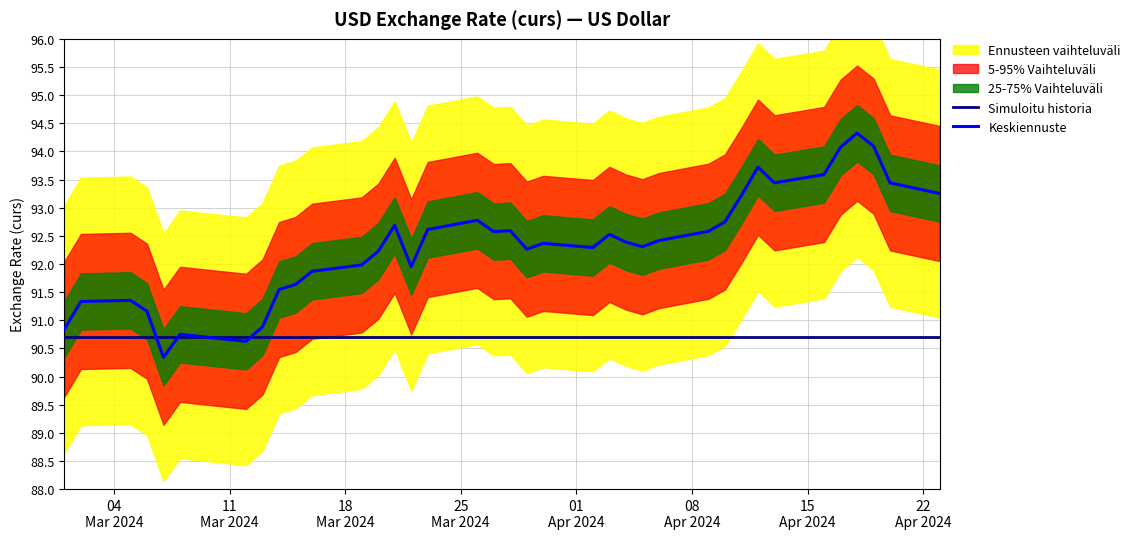

What is the highest value of the Simuloitu historia series?

90.7